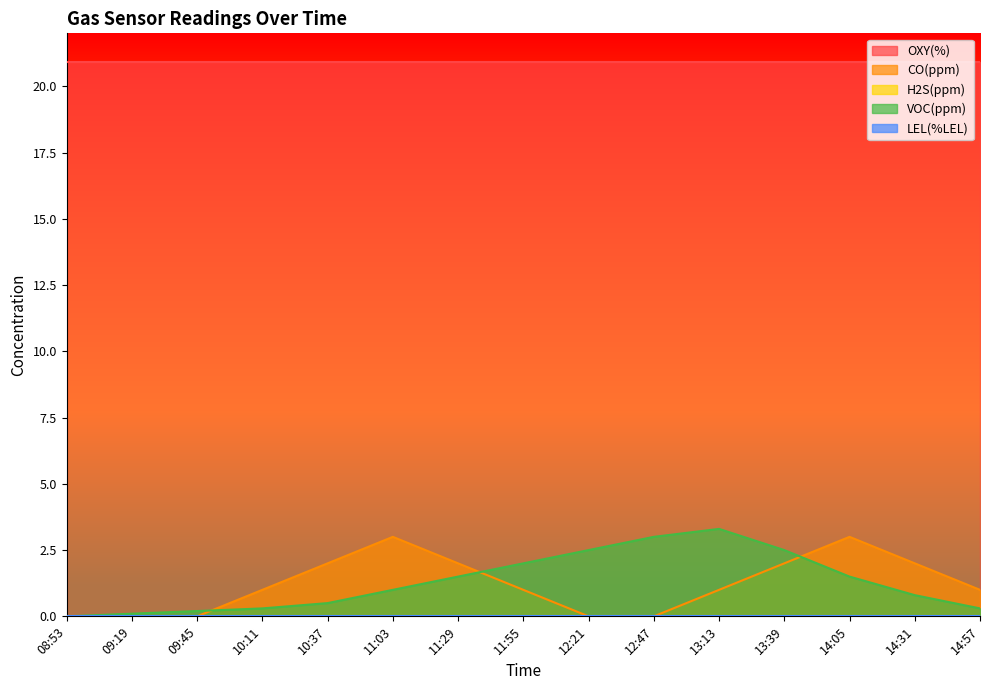

At which category is the sum across all series the highest?

13:39